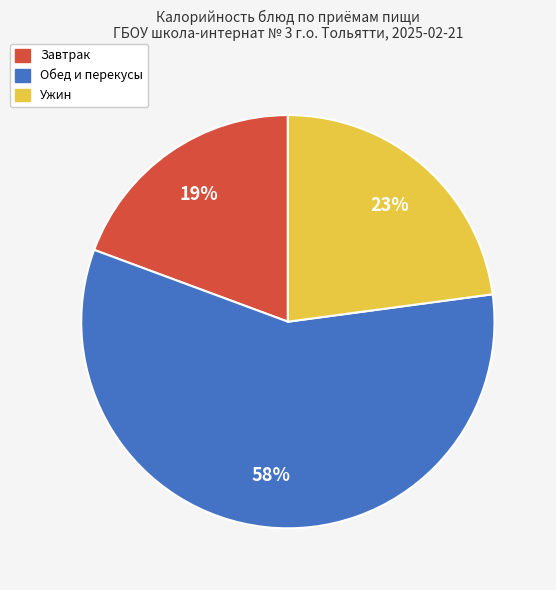

To the nearest percent, what is the average slice percentage?

33%